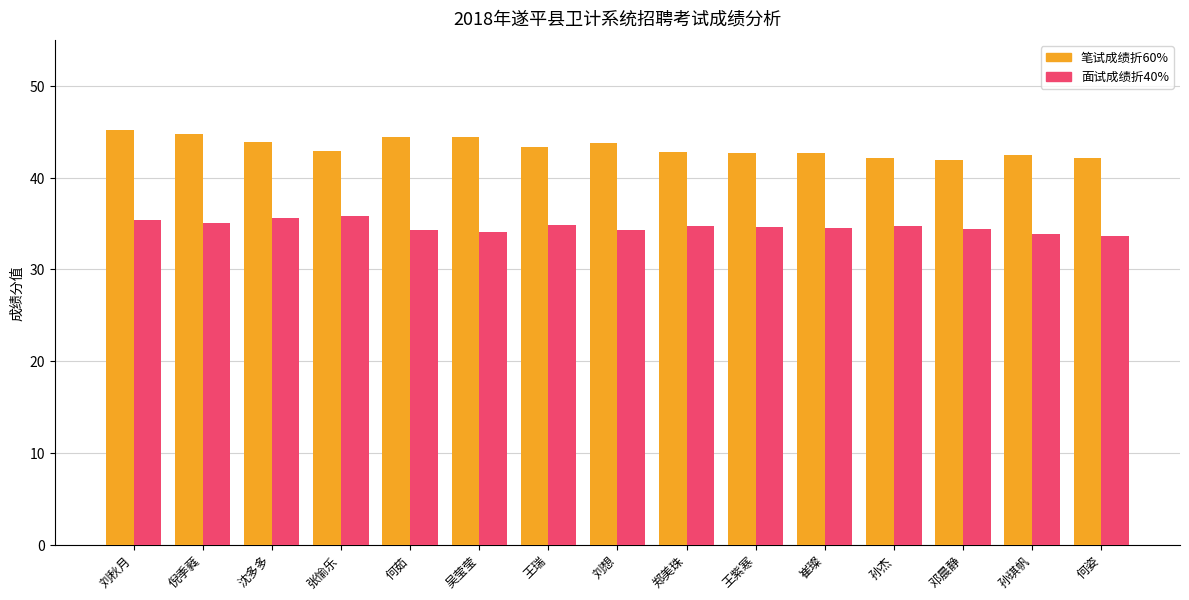

What is the lowest value of the 面试成绩折40% series?

33.7